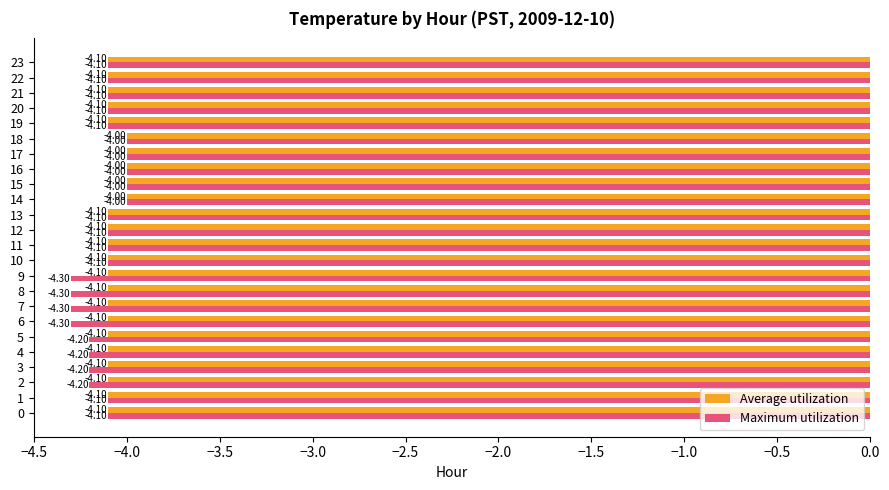

Which series has the largest range (max minus min)?

Maximum utilization